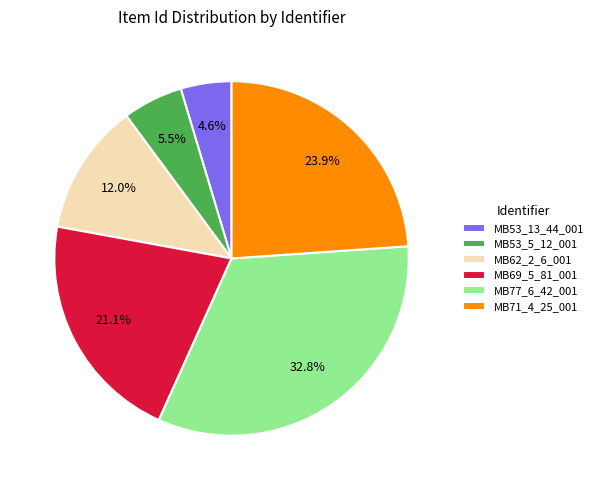

What percentage do MB71_4_25_001 and MB53_5_12_001 together represent?

29.4%